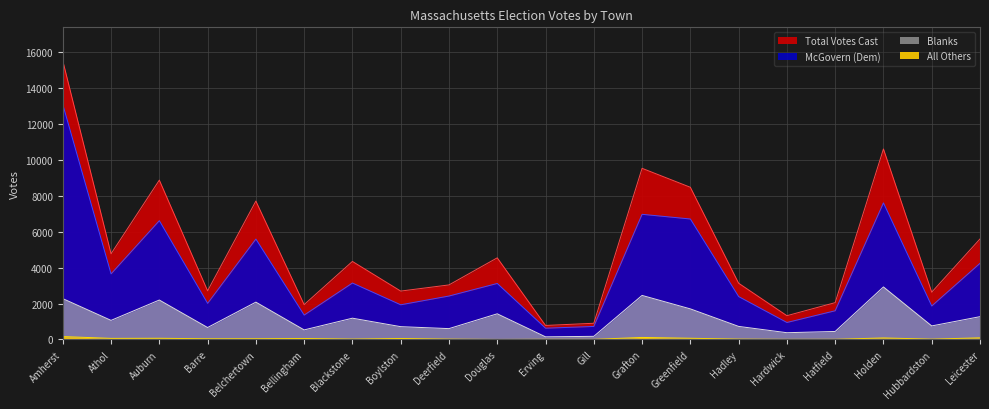

Where is Blanks nearest to the value 1534?

Douglas